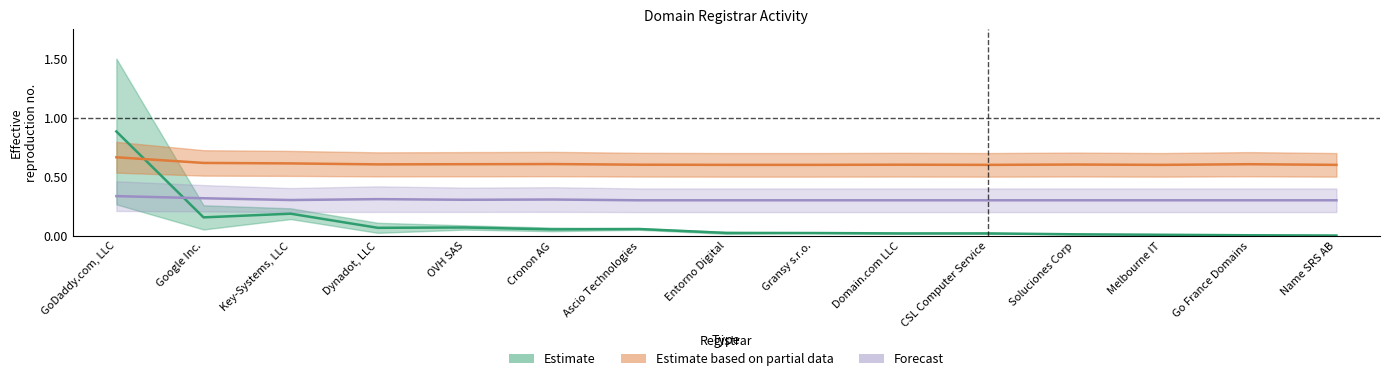

True or false: net-adds-1-yr and net-renews-1-yr intersect in this chart.

False